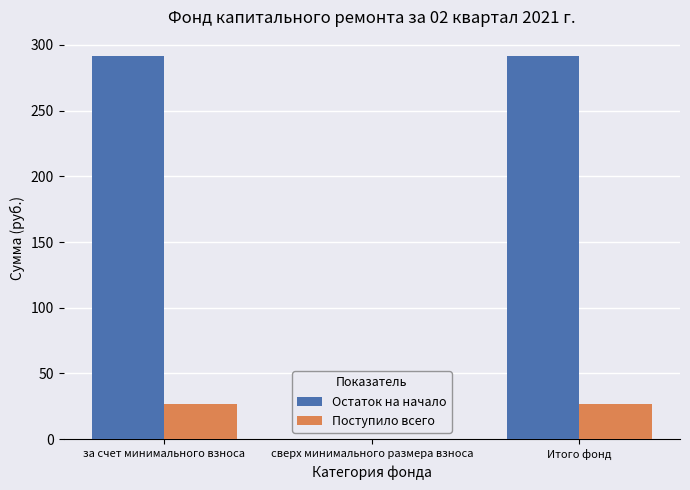

Which series has the largest total across all categories?

Остаток на начало